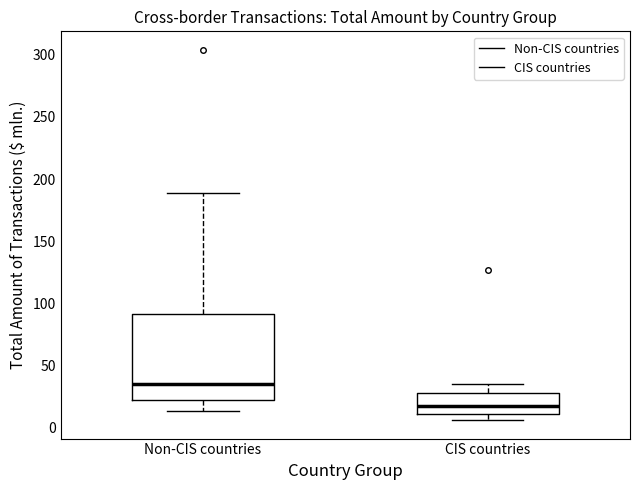

Reading left to right, transcribe this box plot: for each box, give where its median line is, the range the box spans, and where its two whiskers end, as read against the y-axis. The values are not printed on the chart, so give them approximately, as read against the axis.

Non-CIS countries: median 35, box 25 to 90, whiskers 15 to 190
CIS countries: median 20, box 10 to 30, whiskers 5 to 35